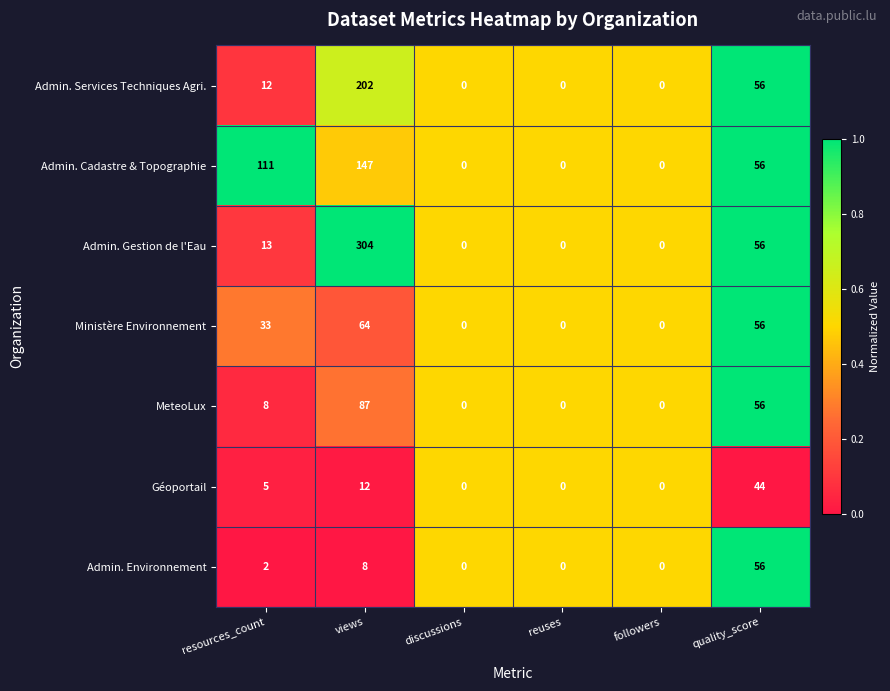

The Admin. Gestion de l'Eau series shows 13 at resources_count. True or false?

True